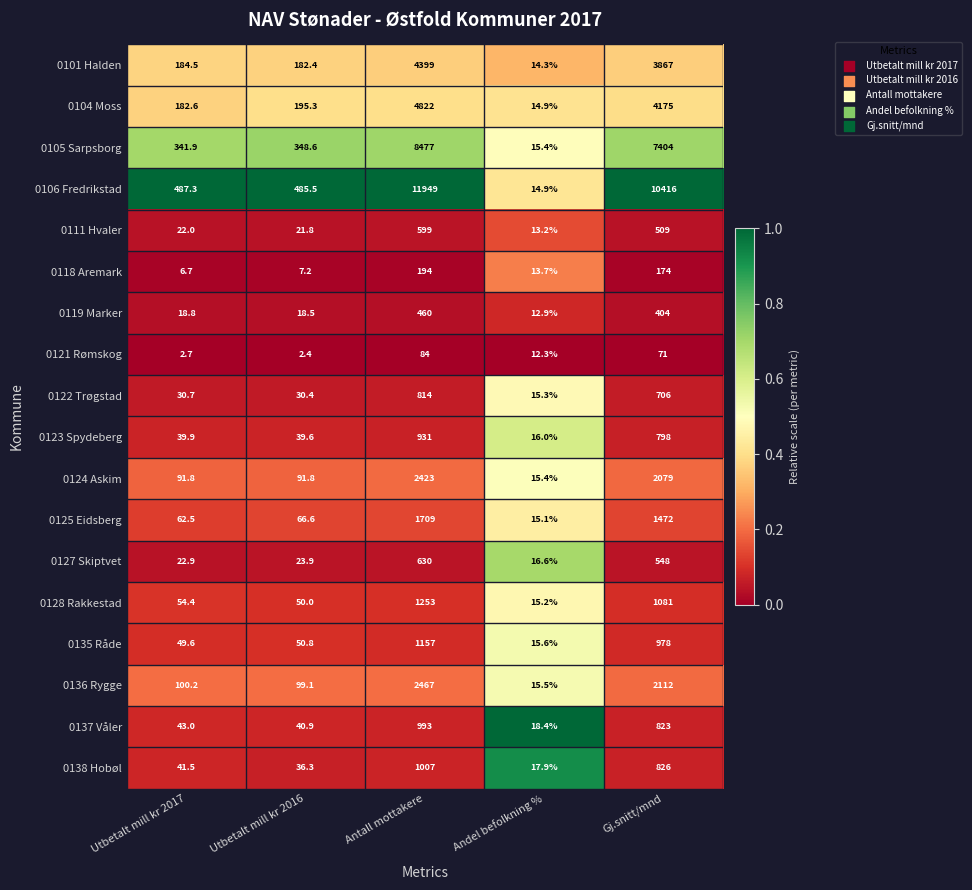

True or false: 0124 Askim has a value of 2079.0 at Gj.snitt/mnd.

True